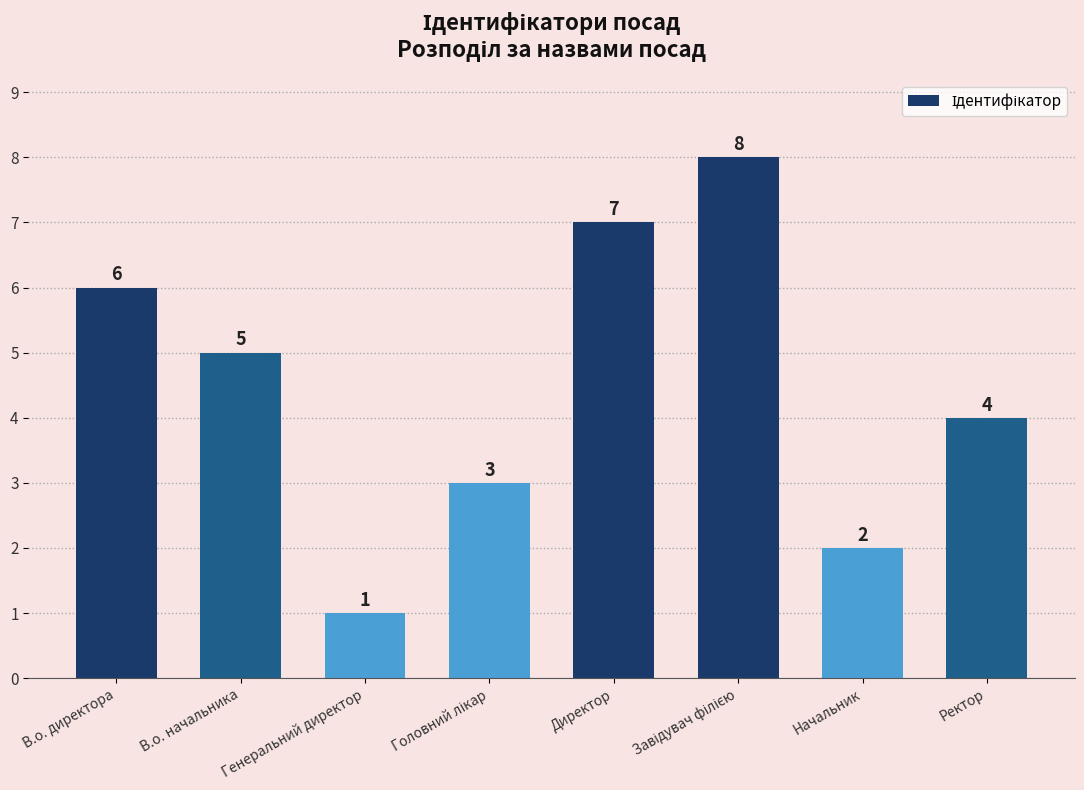

How many values are between 3 and 7?

5